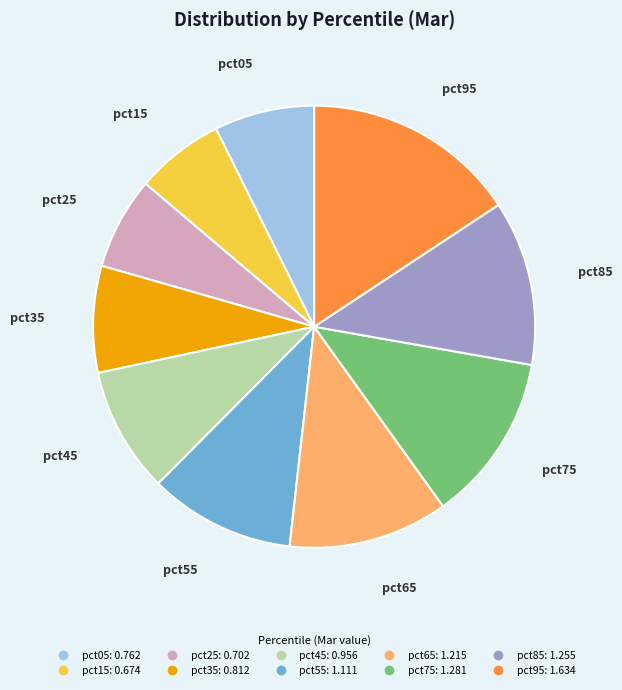

Between pct55 and pct95, which is larger?

pct95